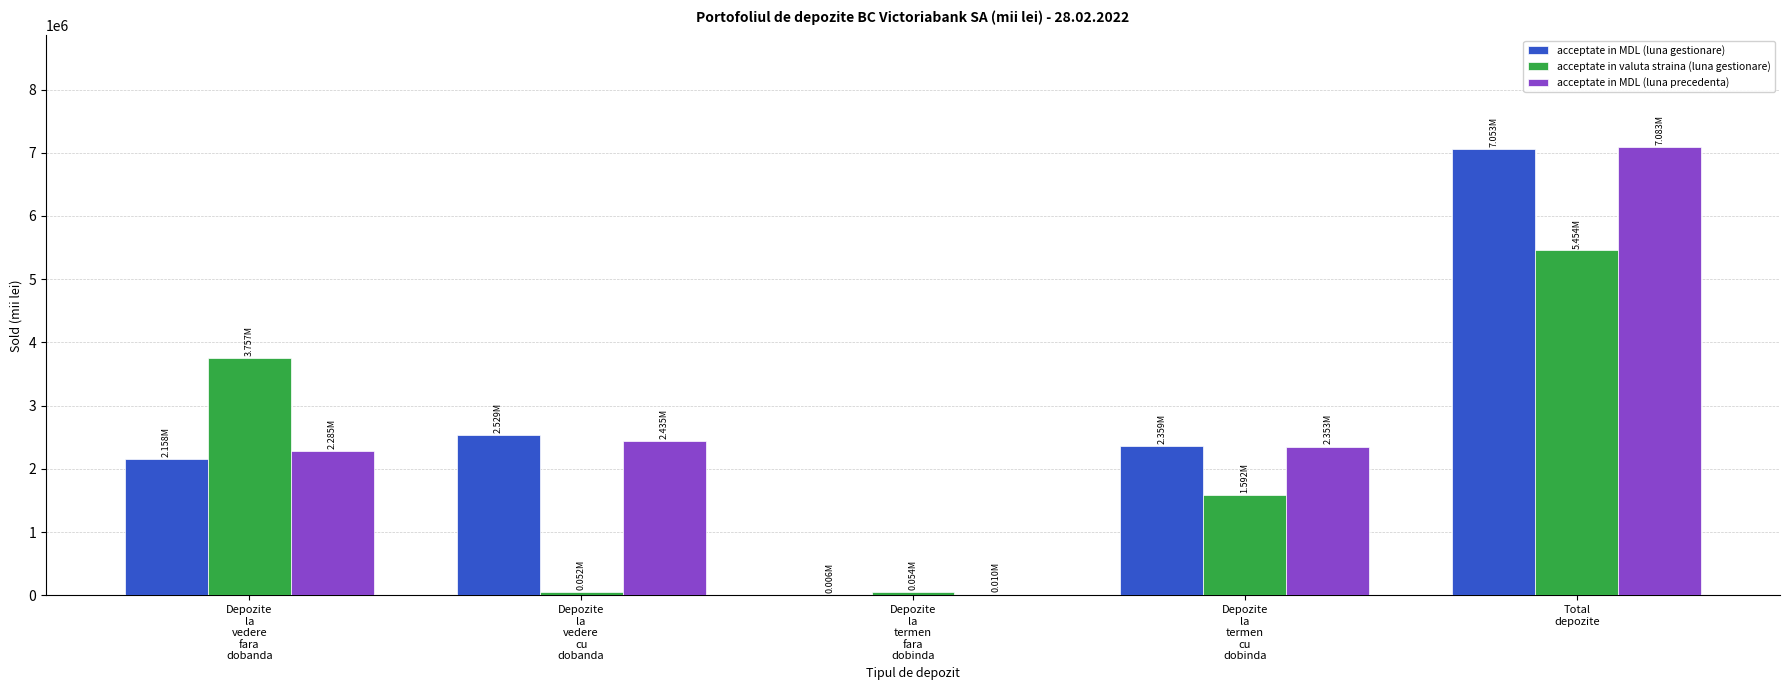

What is the sum of all acceptate in MDL (luna gestionare) values?

14105742.0